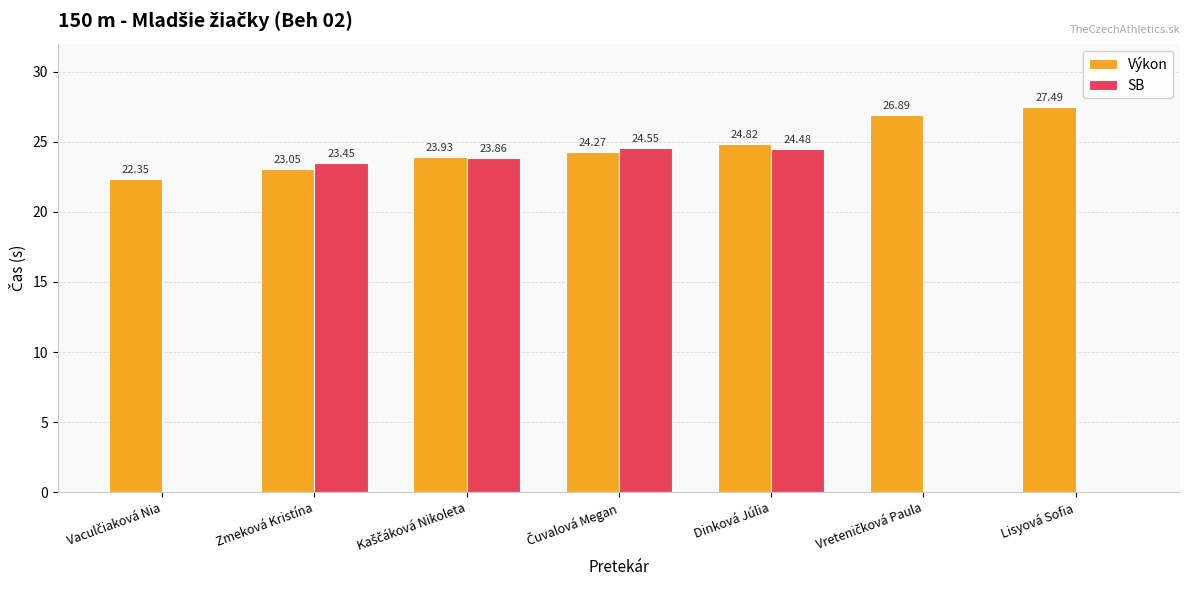

Are the bars grouped side by side (vs. stacked)?

Yes